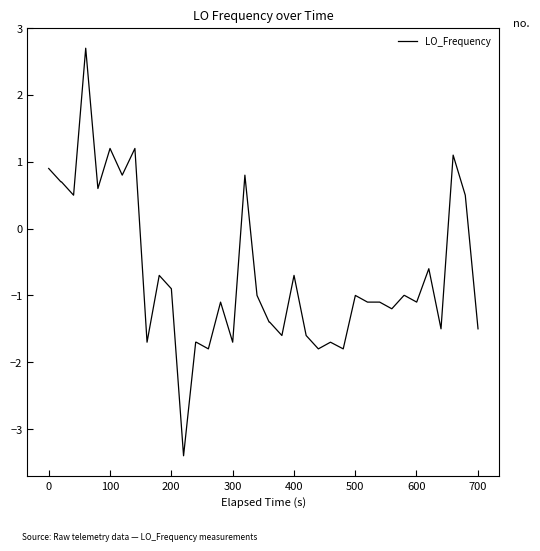

How many categories are shown in the chart?

40